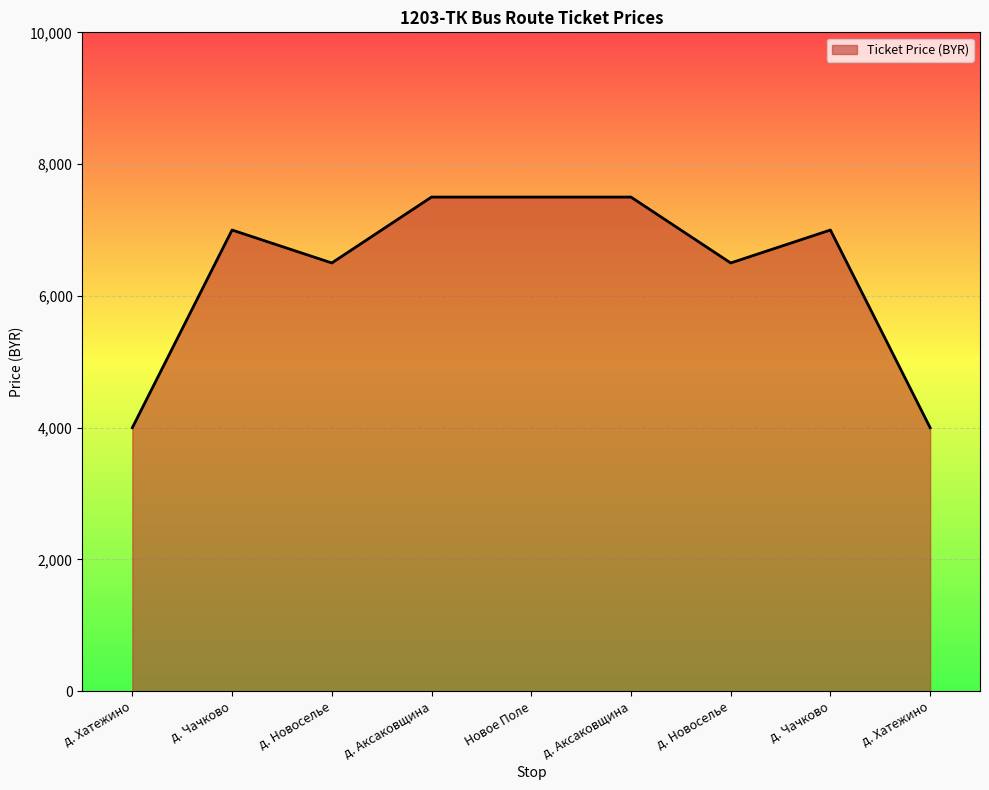

Rank the categories by value from highest to lowest.

д. Аксаковщина, Новое Поле, д. Аксаковщина, д. Чачково, д. Чачково, д. Новоселье, д. Новоселье, д. Хатежино, д. Хатежино